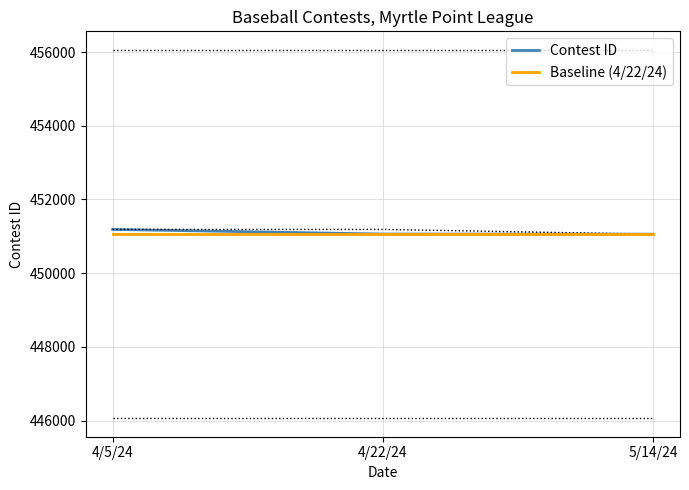

At how many categories does at least one series exceed 451165?

1